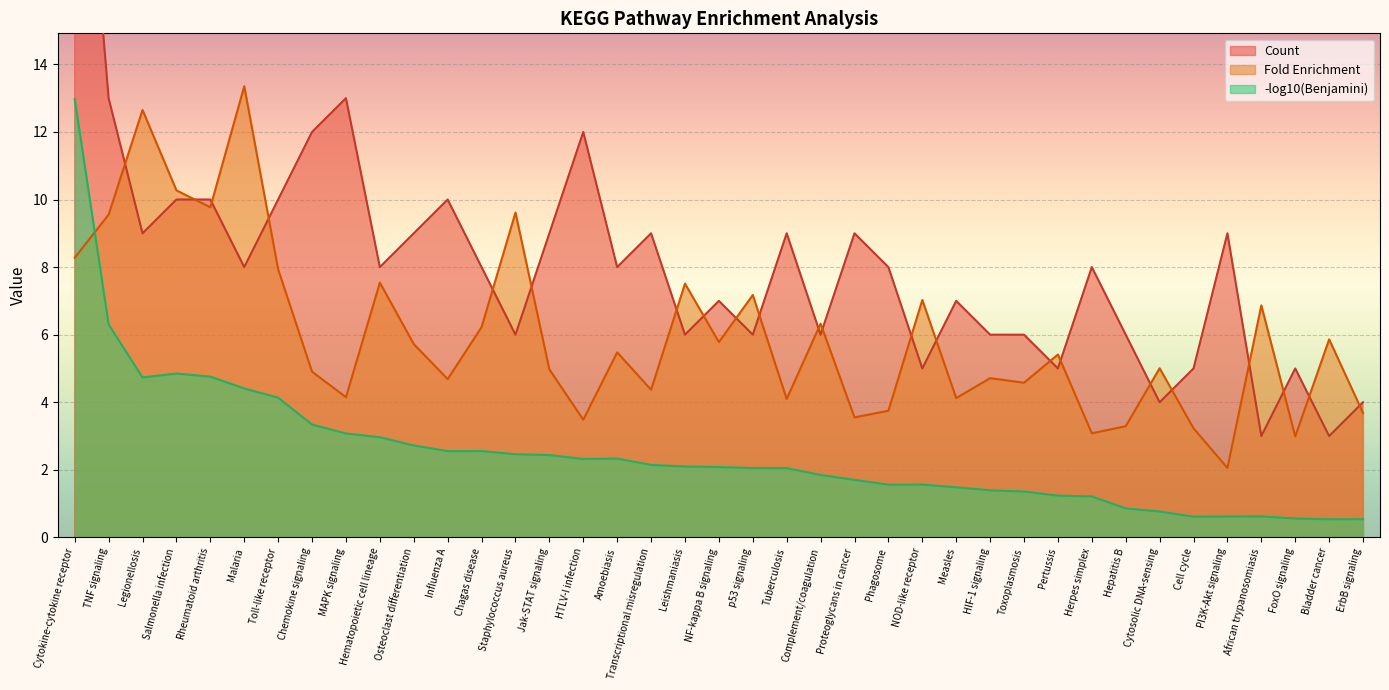

Does the chart display data point markers on the line(s)?

No